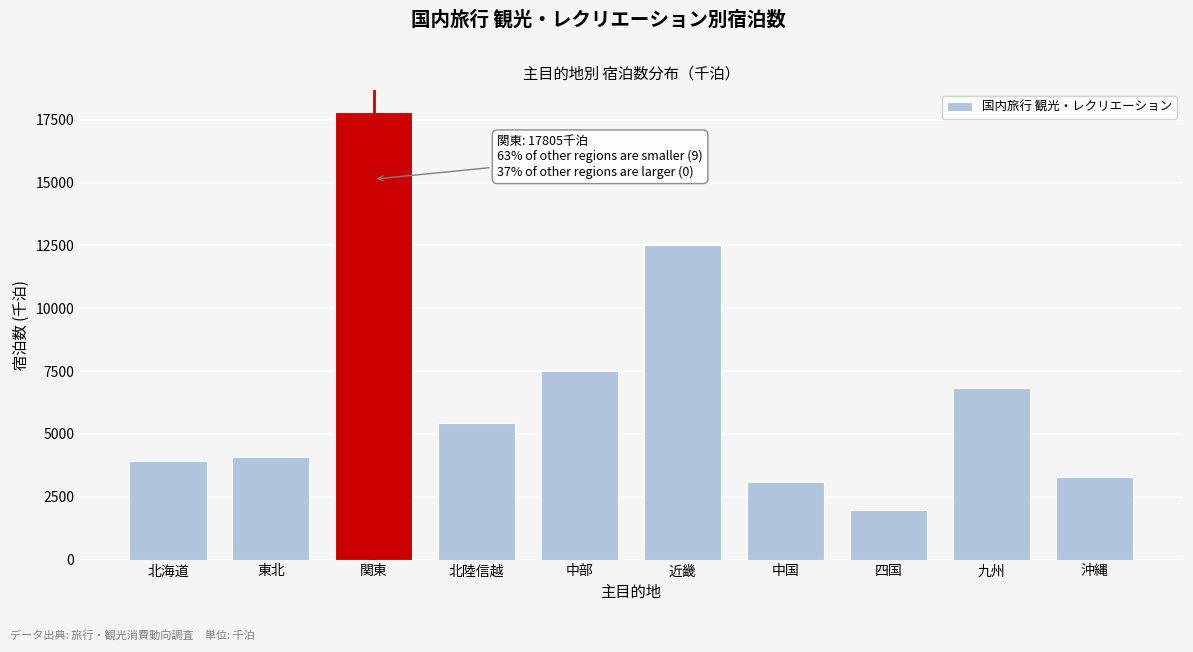

Reading left to right, what are all the values shown in this chart?

北海道=3902.9	東北=4078.0	関東=17805.1	北陸信越=5419.2	中部=7517.2	近畿=12500.0	中国=3067.6	四国=1969.8	九州=6805.9	沖縄=3277.3